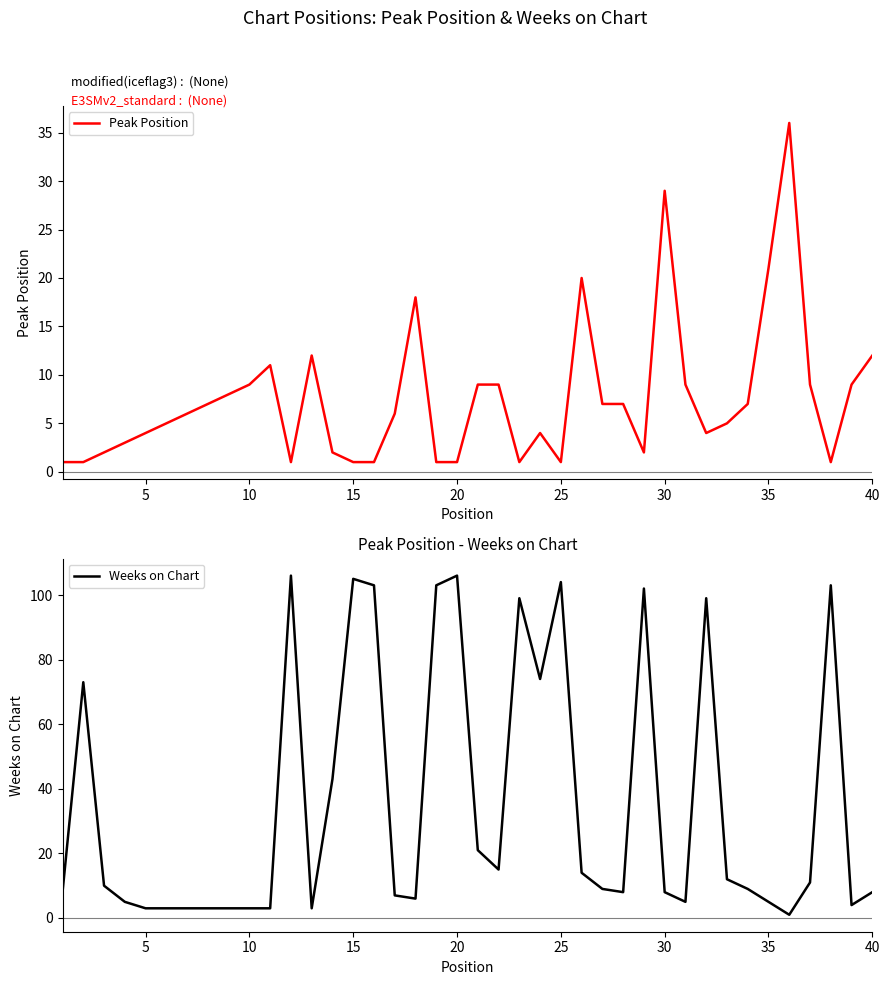

True or false: Peak Position has a value of 4 at 5.

True